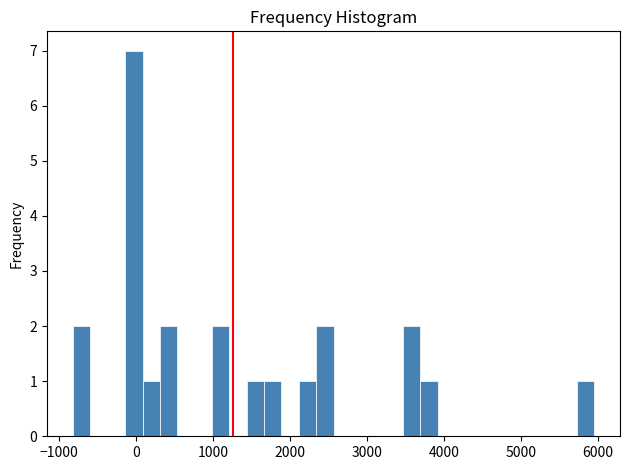

Around what value on the x-axis is the tallest bar? Give the approximate position of its centre, as read against the axis.

0